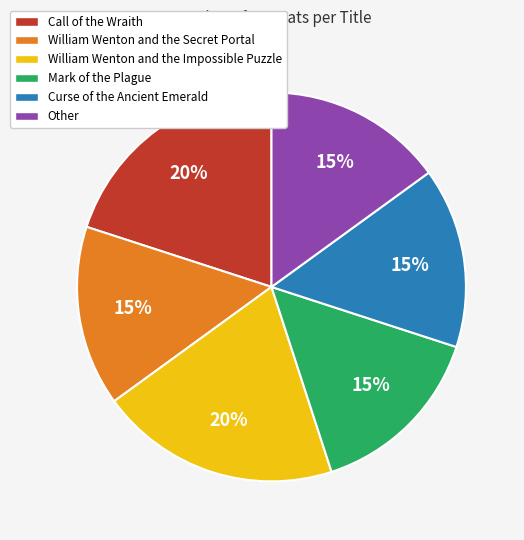

Which has a higher value, William Wenton and the Impossible Puzzle or Other?

William Wenton and the Impossible Puzzle